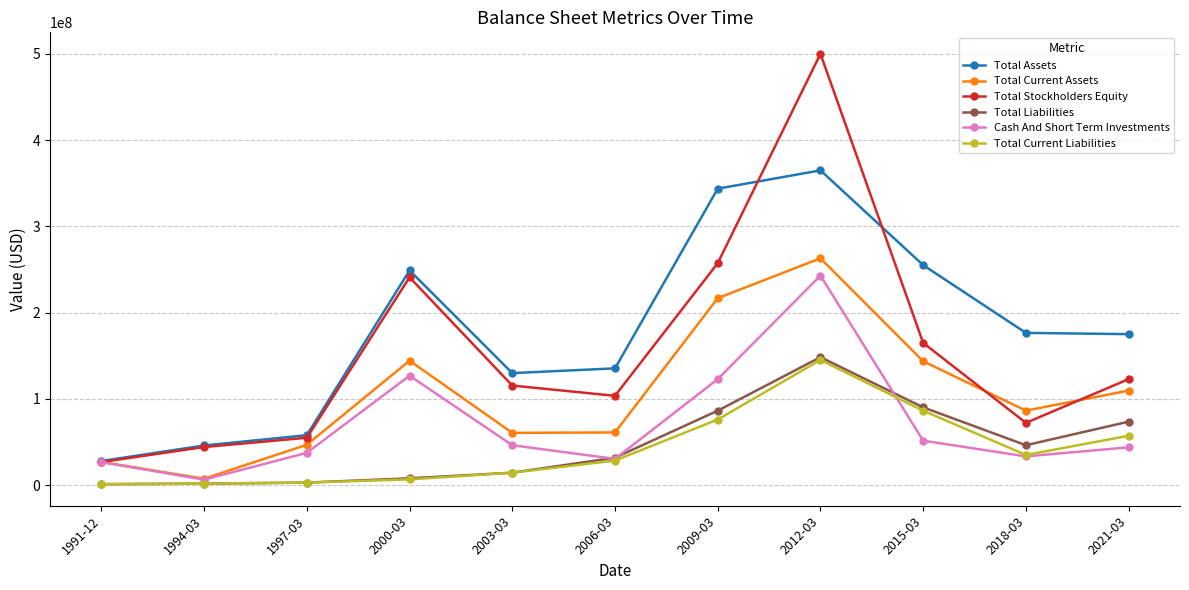

How many distinct data groups are displayed?

6